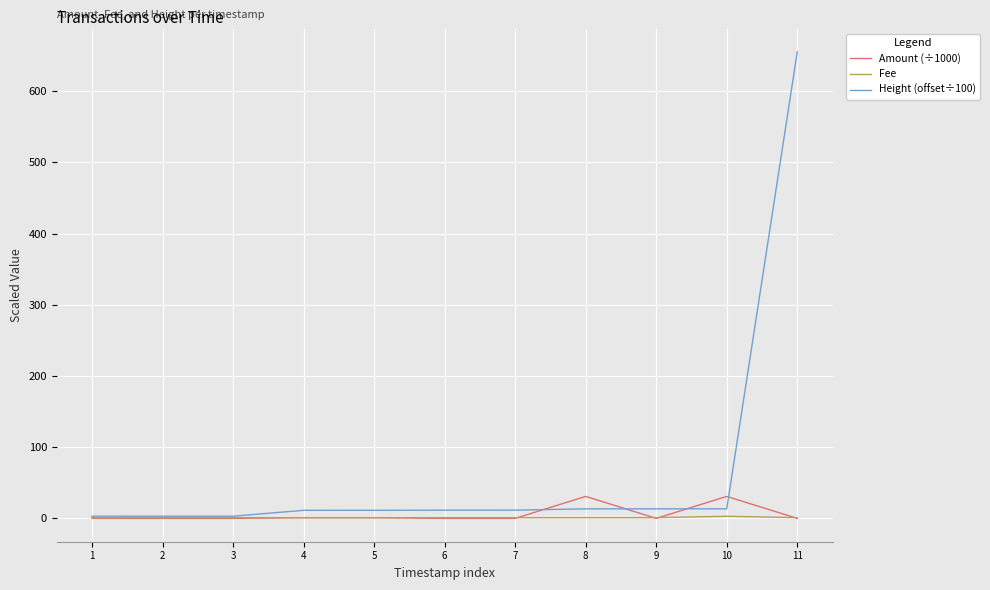

Which series has the largest total across all categories?

Height (offset÷100)